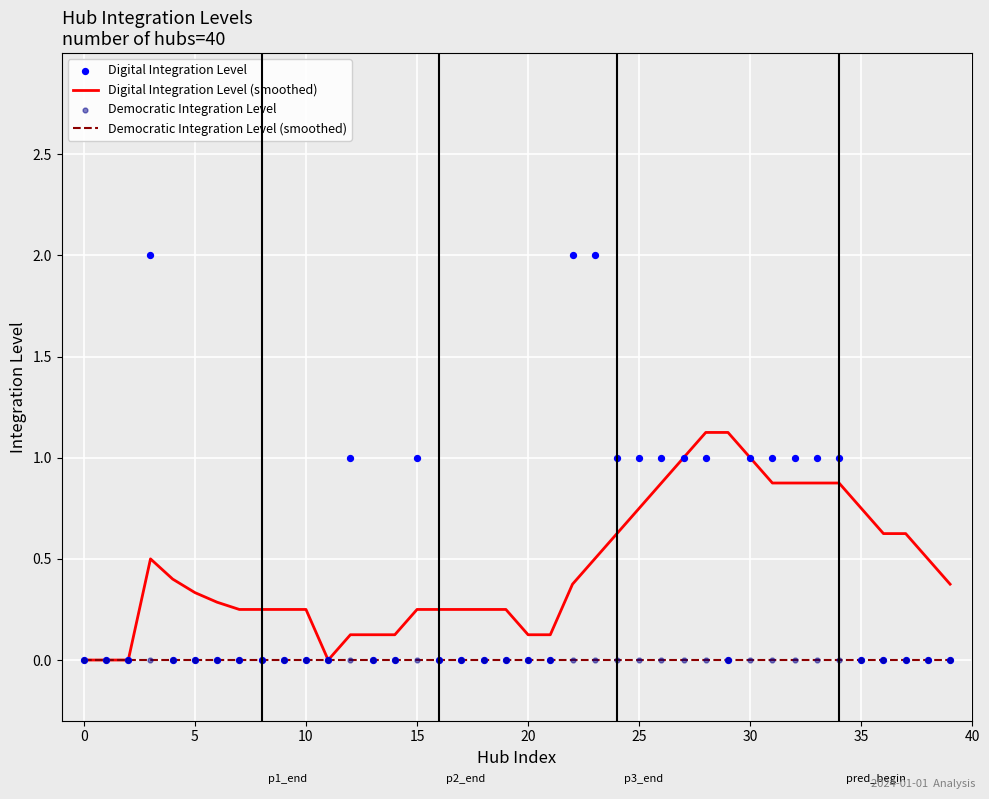

Which series reaches the minimum Y coordinate?

Digital Integration Level (smoothed)